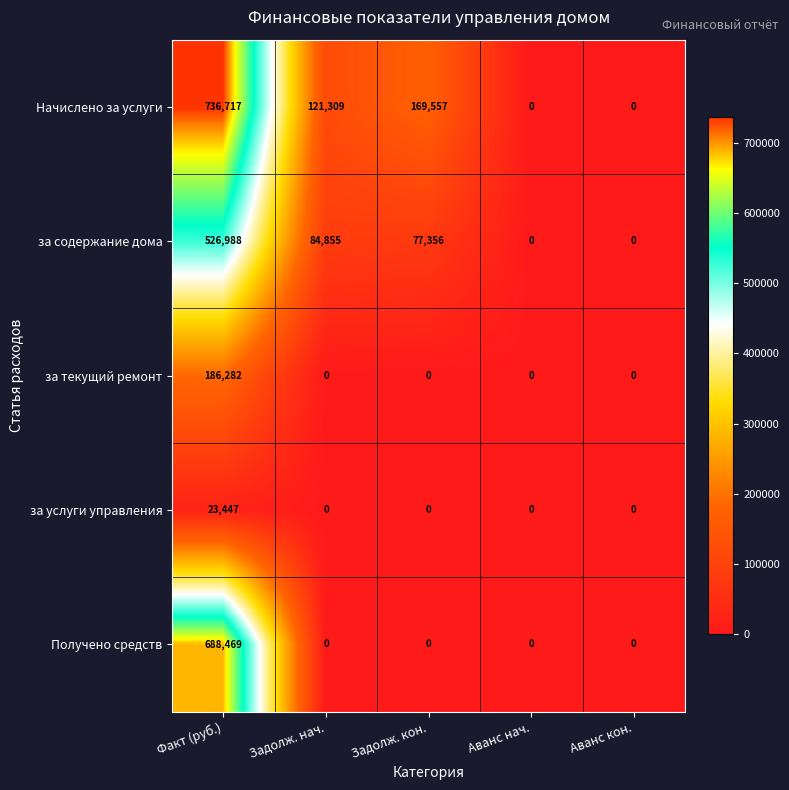

At which category does the chart reach its peak across all series?

Факт (руб.)